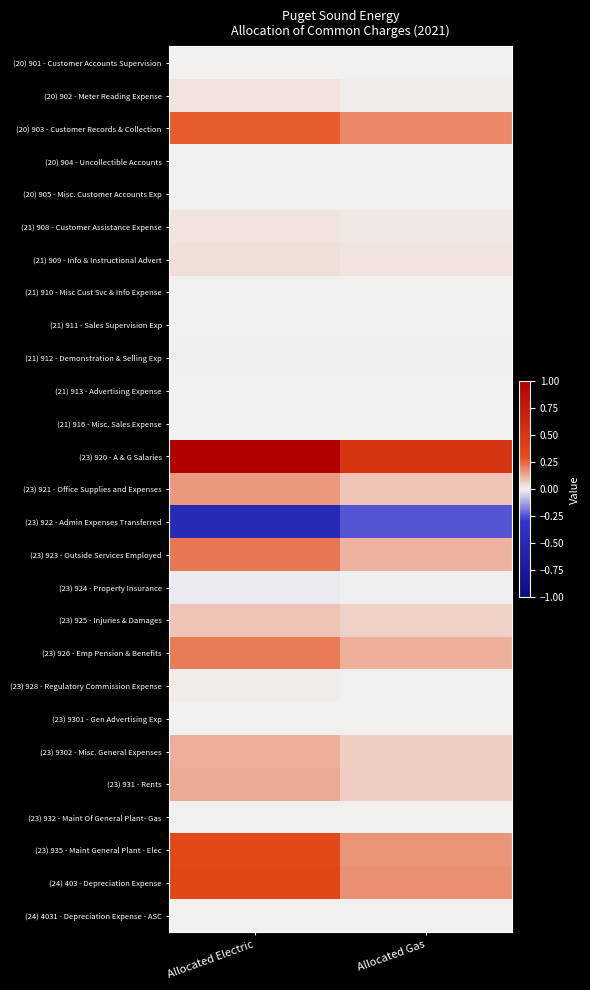

How many categories are shown in the chart?

2